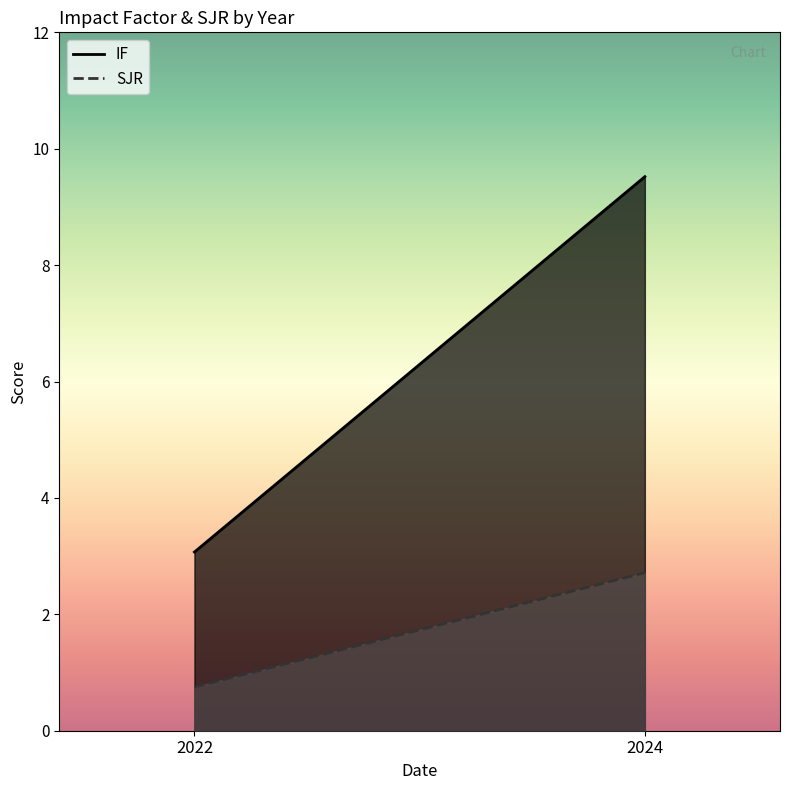

At 2022, list the series in order from smallest to largest.

SJR, IF